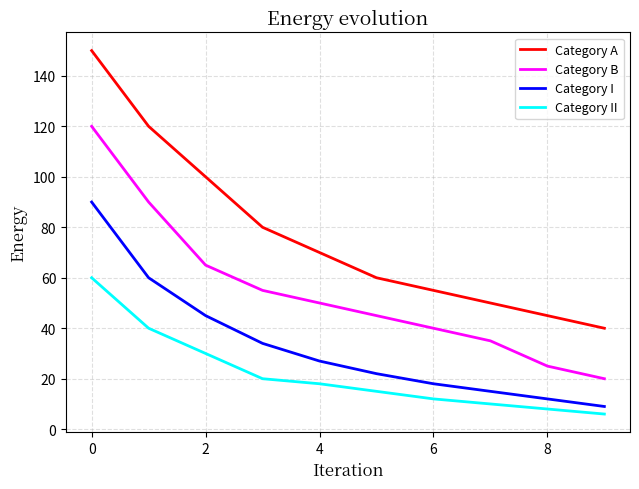

What are all the series names shown in the legend?

Category A, Category B, Category I, Category II